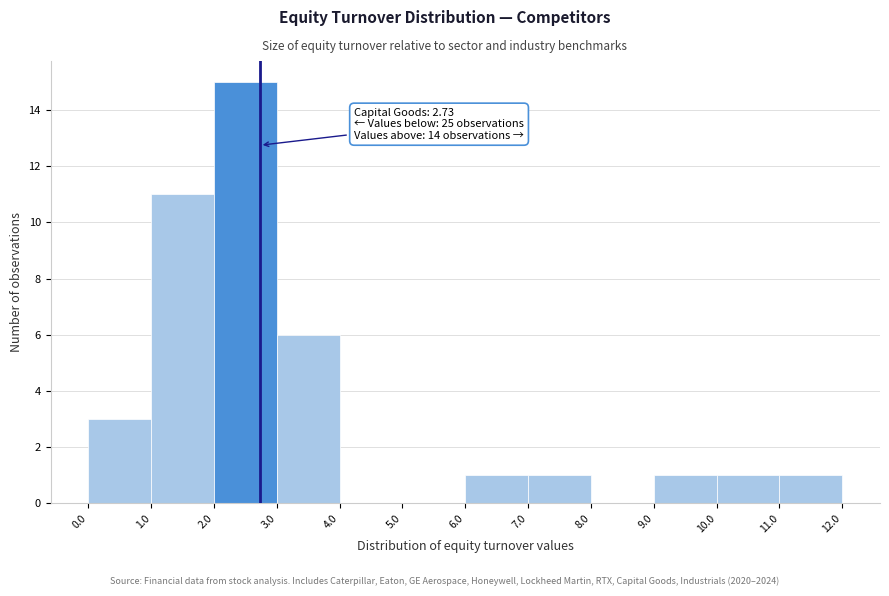

Over which range of the x-axis is the bar tallest?

2.0 to 3.0